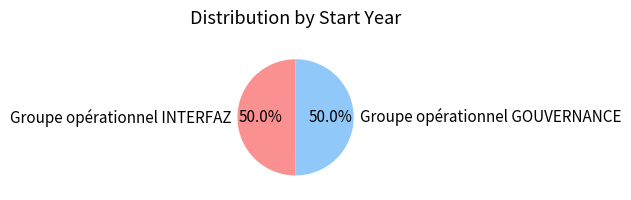

To the nearest percent, what is the average slice percentage?

50%